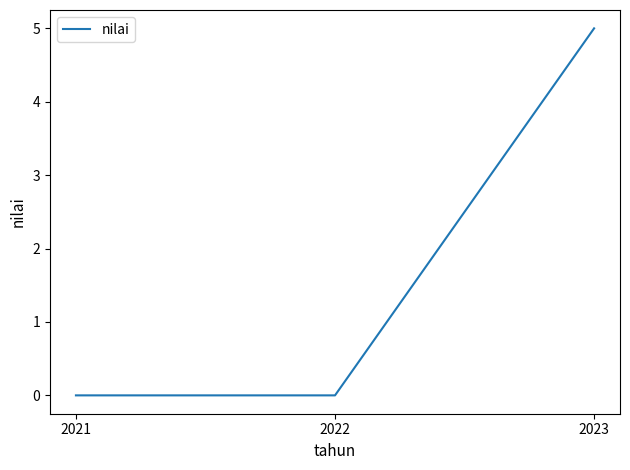

True or false: the data shows 0 at 2021.

True